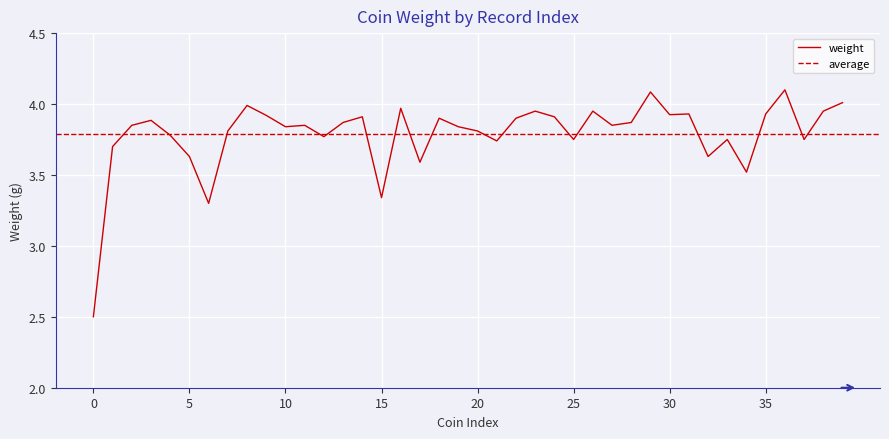

What is the maximum value for weight?

4.1